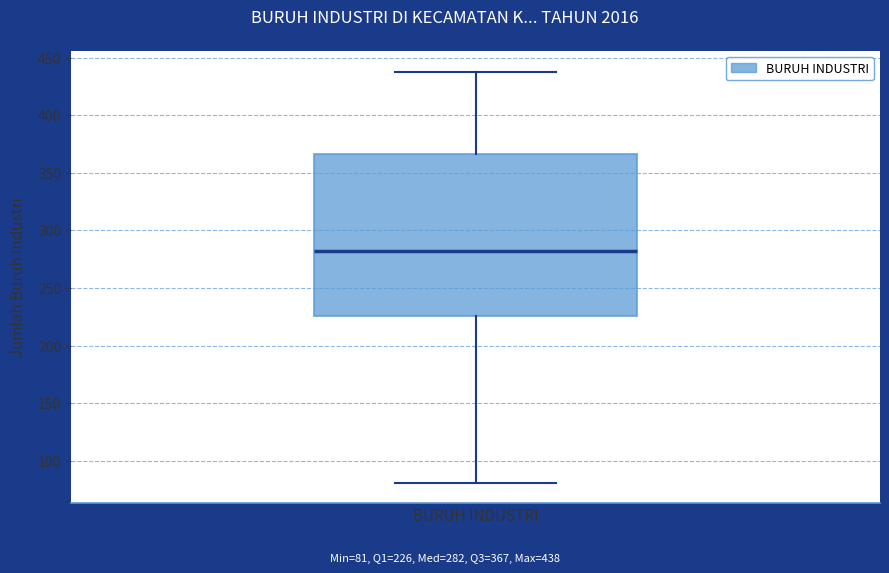

Transcribe this box plot: give where the median line is, the range the box spans, and where the two whiskers end, as read against the y-axis. The values are not printed on the chart, so give them approximately, as read against the axis.

median 280, box 225 to 365, whiskers 80 to 440